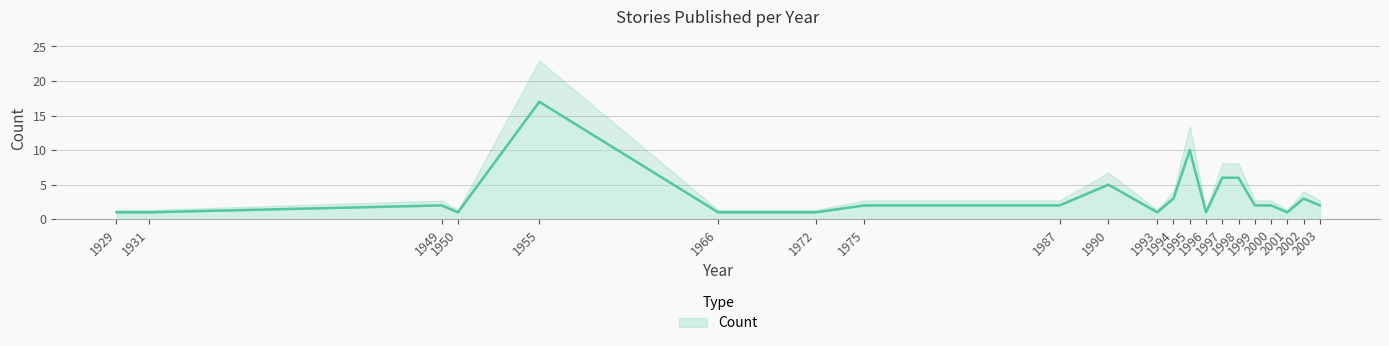

What is the difference between the second highest and minimum values?

9